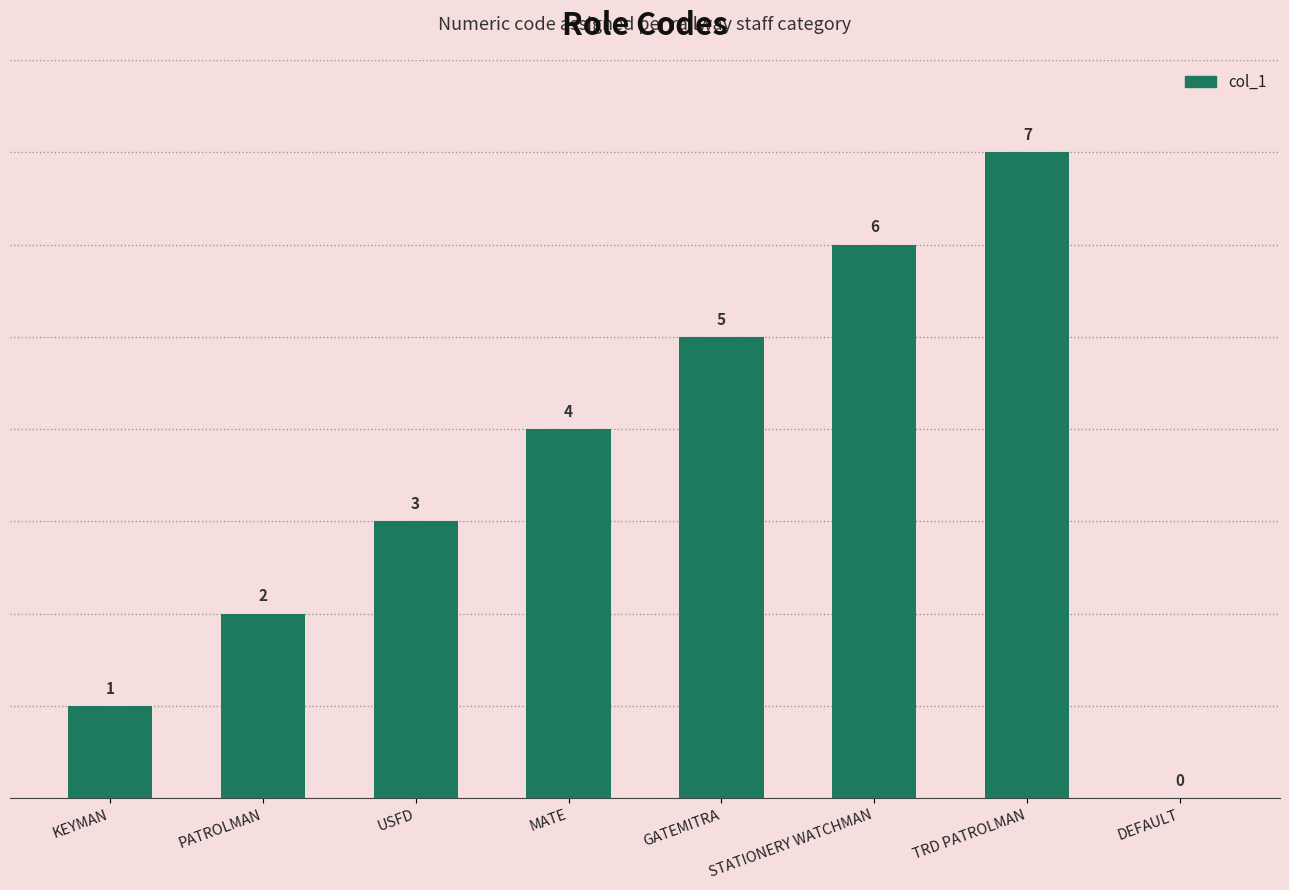

Between MATE and PATROLMAN, which is larger?

MATE